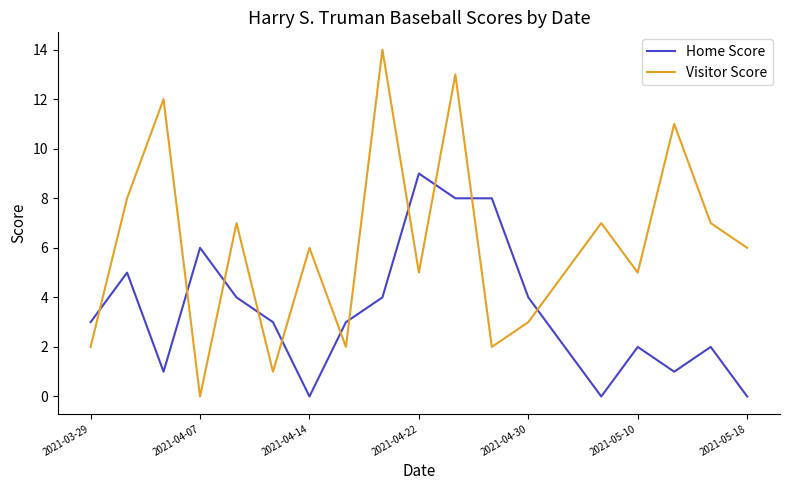

How many times do Home Score and Visitor Score cross each other?

11